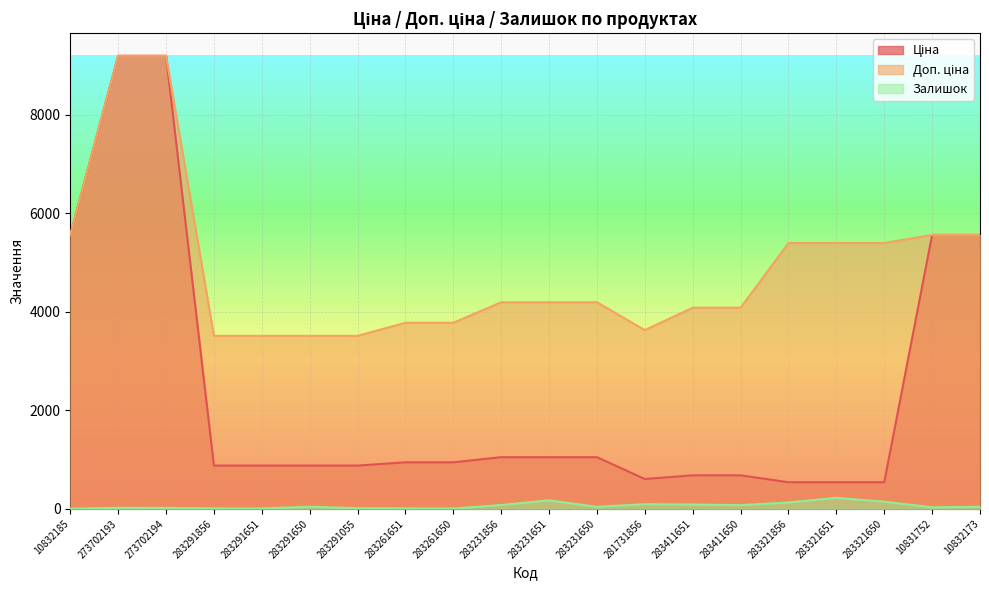

What is the difference between the highest and lowest values at 283231651?

4021.5